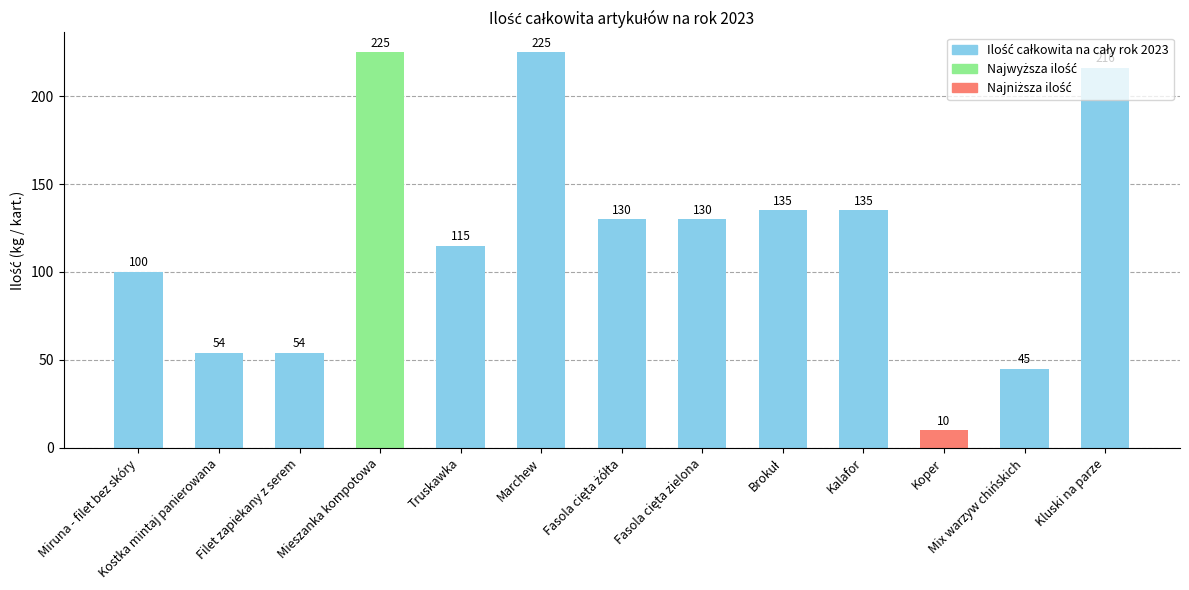

What is the maximum value shown in the chart?

225